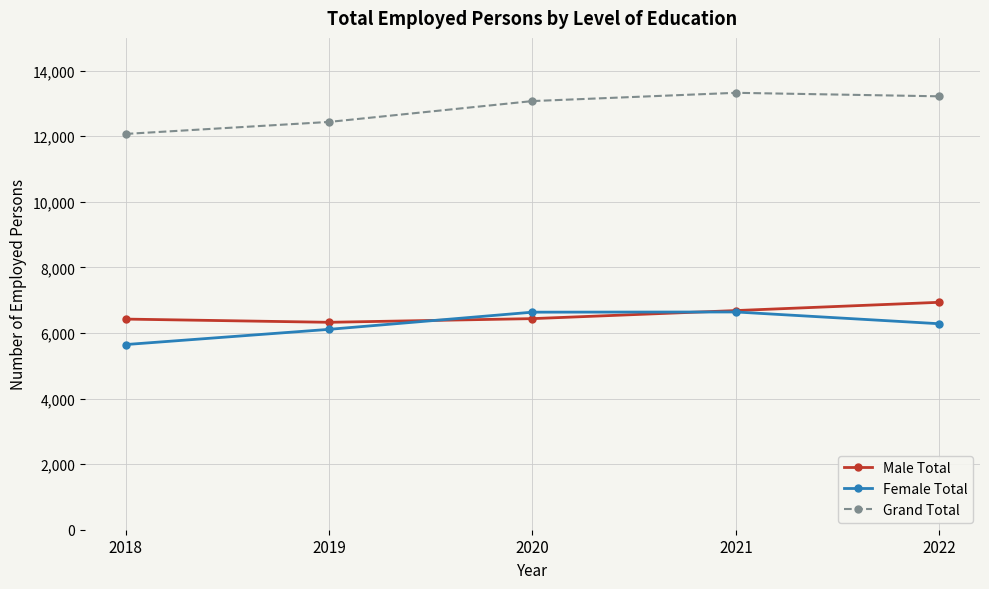

How many data points in Grand Total are less than 13073?

2